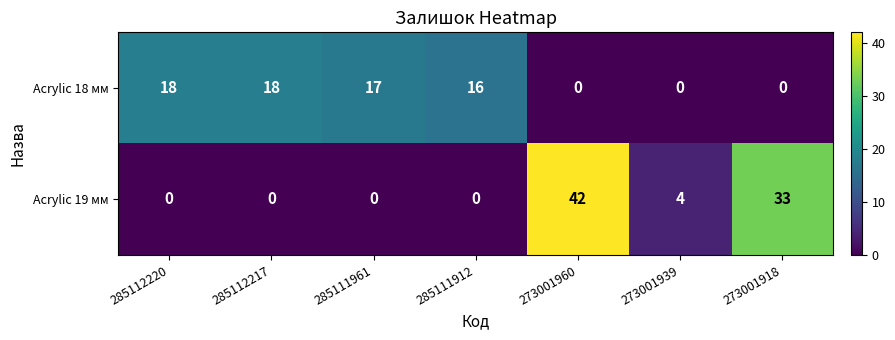

Reading left to right, transcribe all the data shown in this chart.

Acrylic 18 мм: 18	18	17	16	0	0	0
Acrylic 19 мм: 0	0	0	0	42	4	33